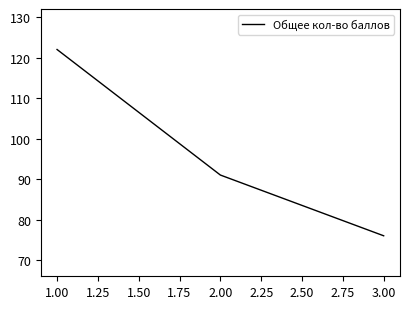

True or false: the data shows 76 at 3.00.

True